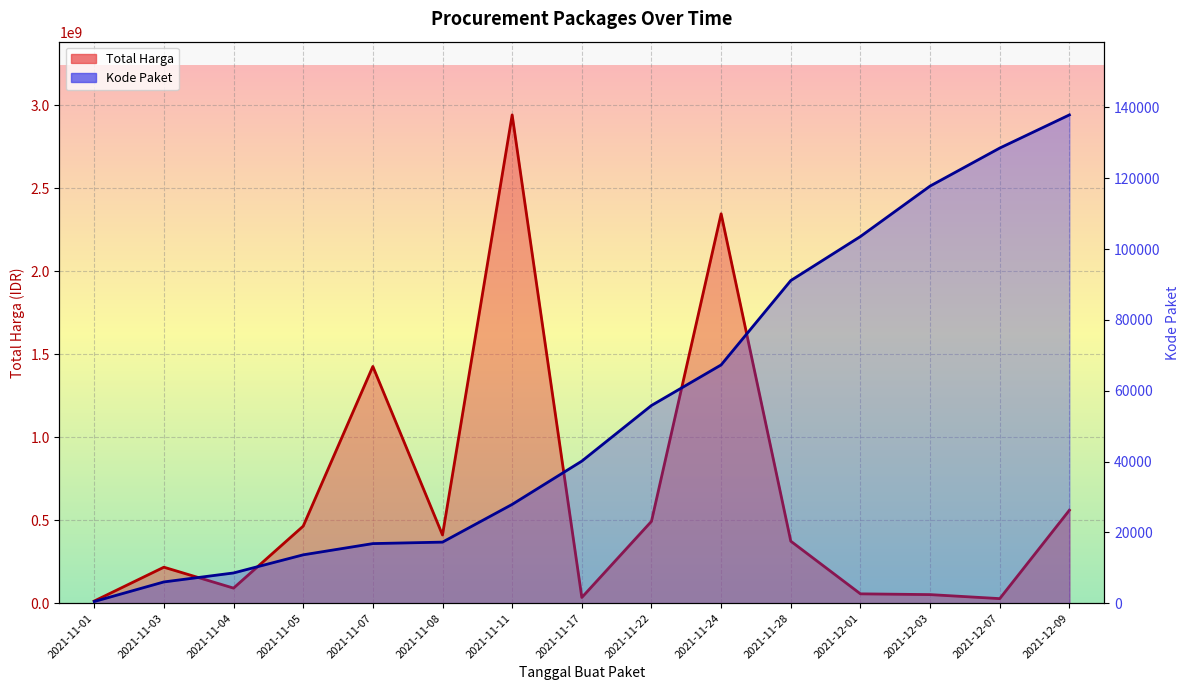

What position from the right is 2021-11-04?

13